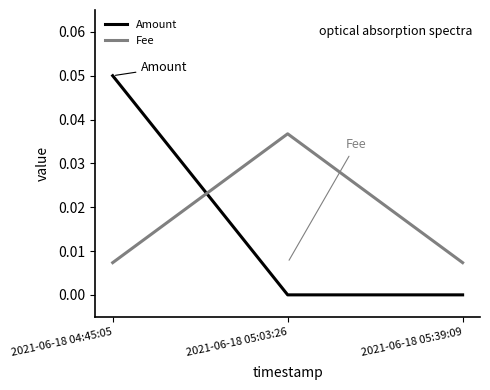

At which category is the sum across all series the highest?

2021-06-18 04:45:05